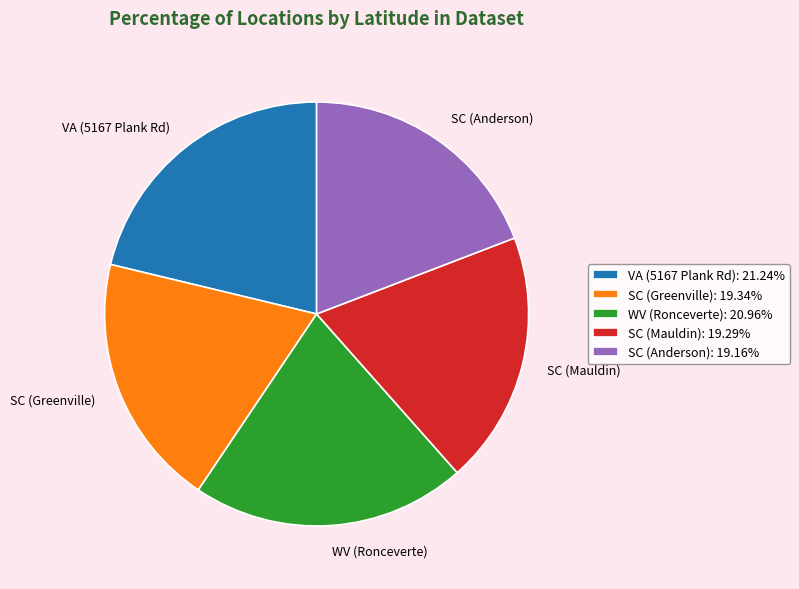

Between VA (5167 Plank Rd) and SC (Greenville), which is larger?

VA (5167 Plank Rd)